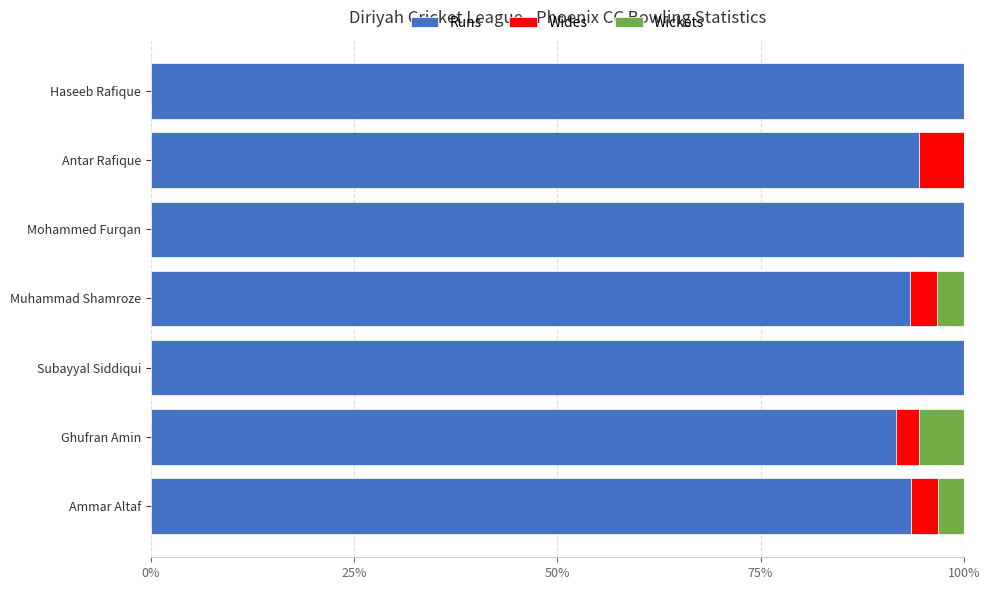

The Runs series shows 34.6 at Mohammed Furqan. True or false?

False